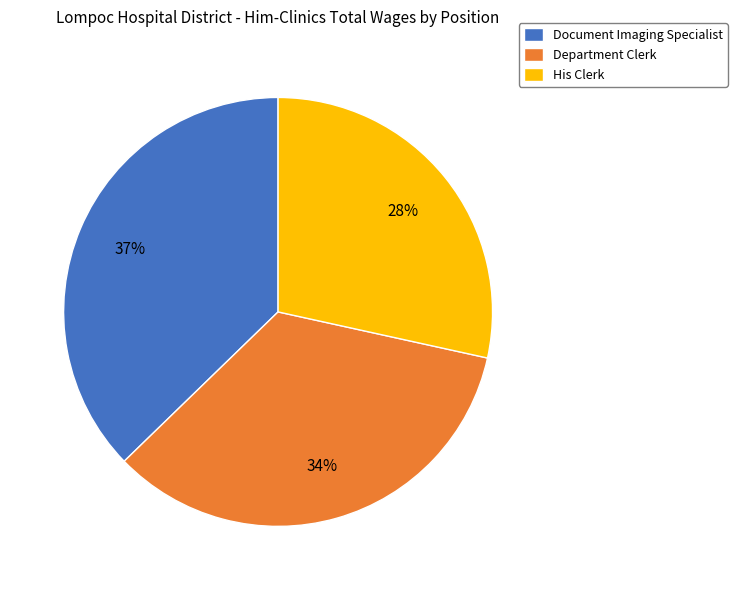

To the nearest percent, what is the difference between the largest and smallest slice percentages?

9%